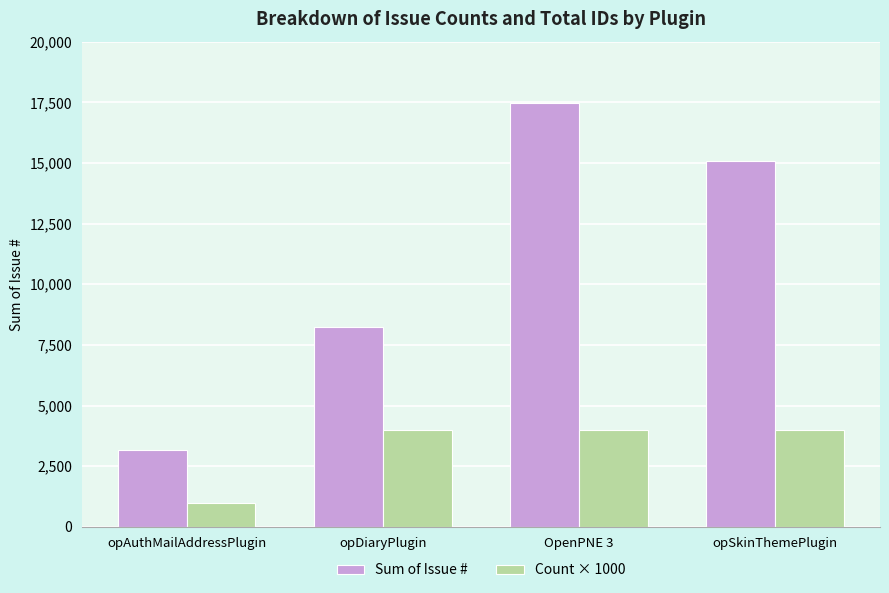

What are all the series names shown in the legend?

Sum of Issue #, Count × 1000